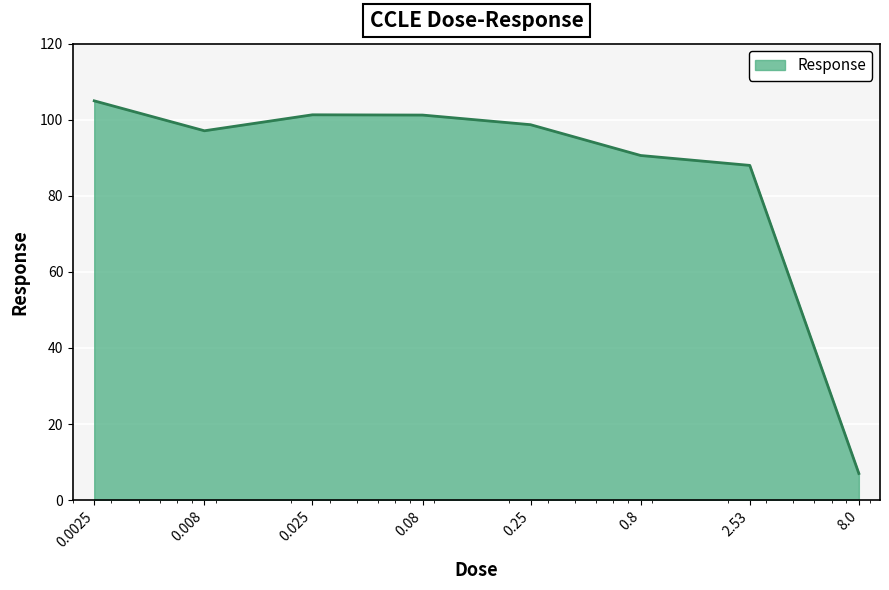

What is the average value?

86.1